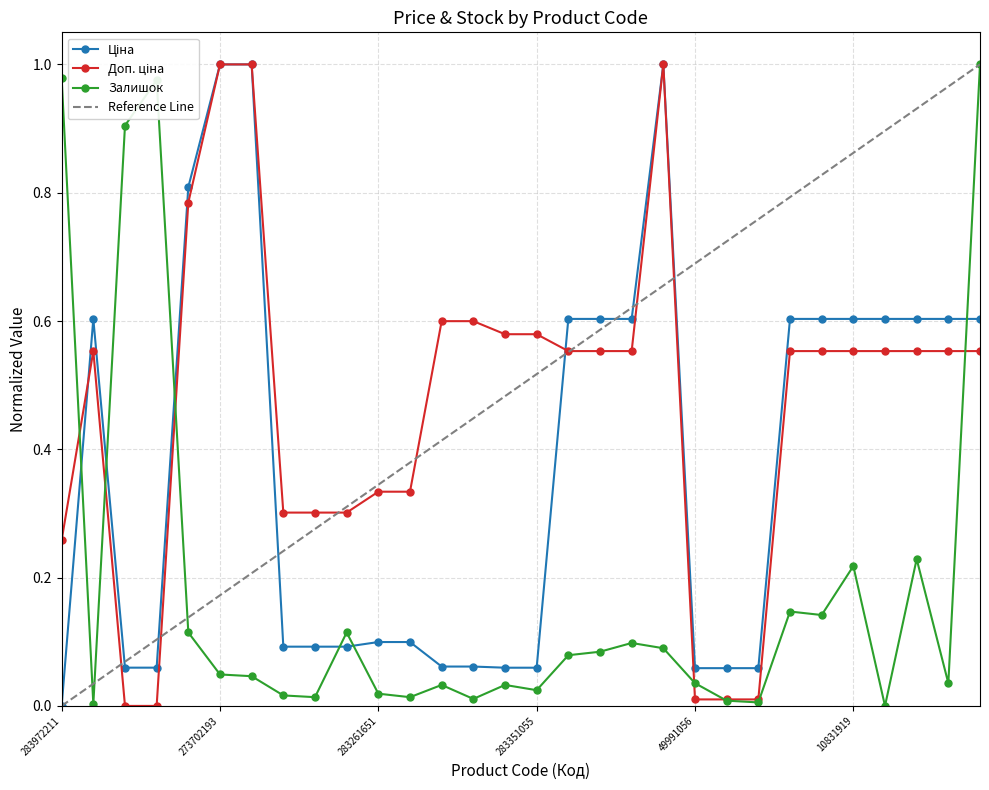

Which category has the lowest value across all series?

283972211